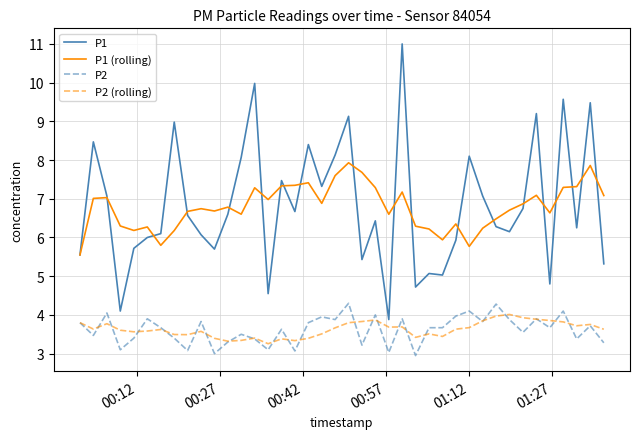

Which series has the largest range (max minus min)?

P1